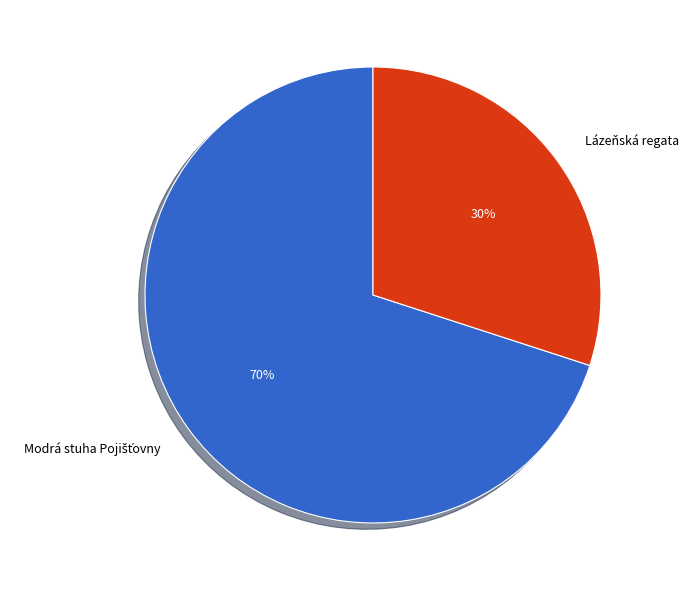

To the nearest percent, what is the difference between the largest and smallest slice percentages?

40%